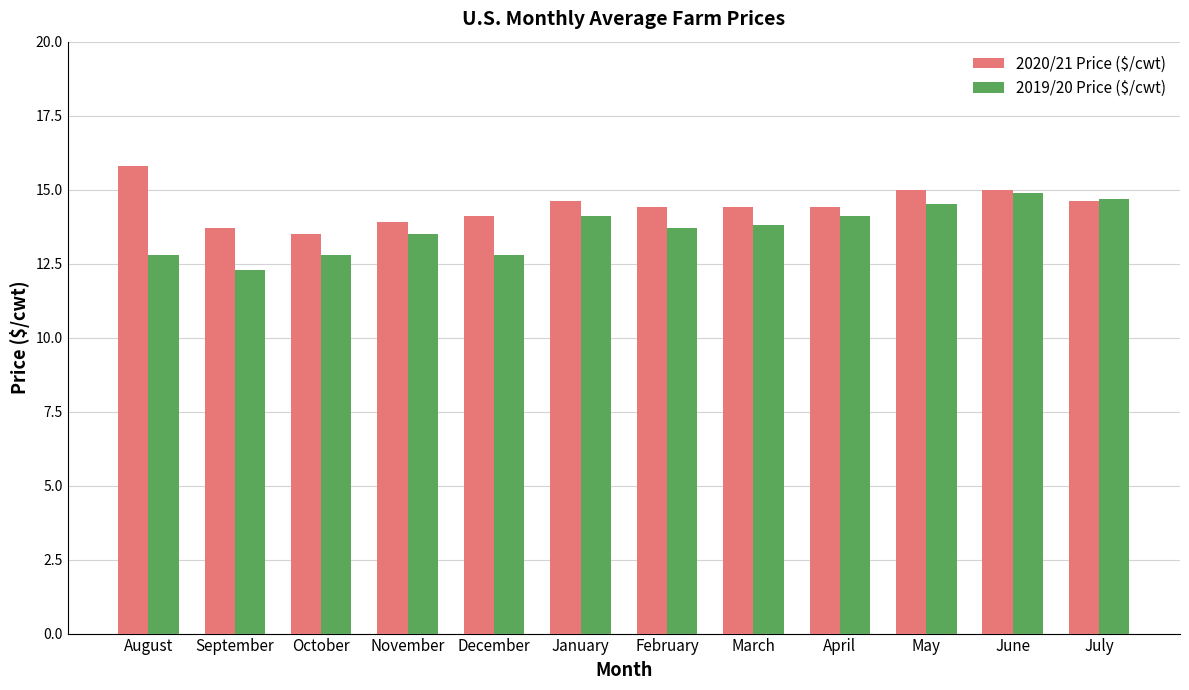

What is the difference between the maximum and minimum values in the 2019/20 Price ($/cwt) series?

2.6